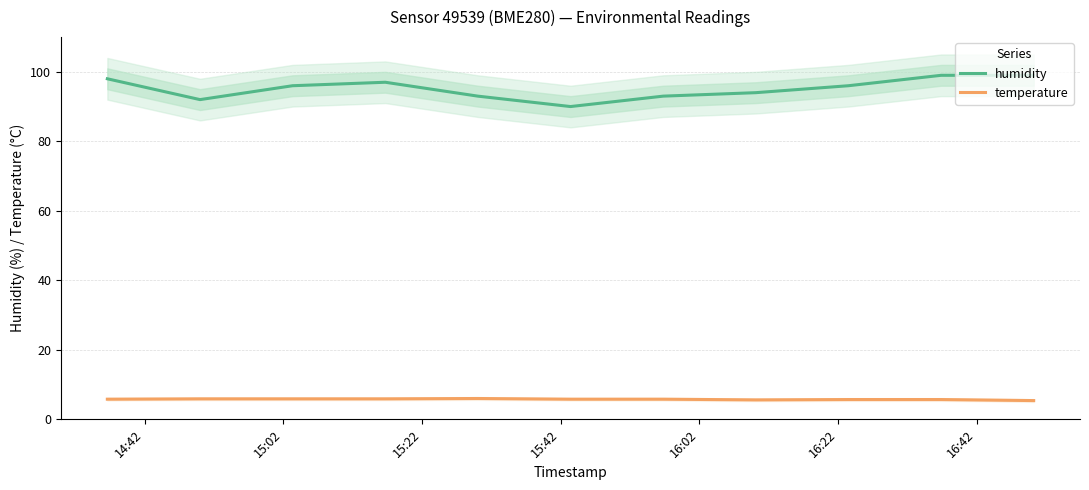

True or false: humidity and temperature intersect in this chart.

False